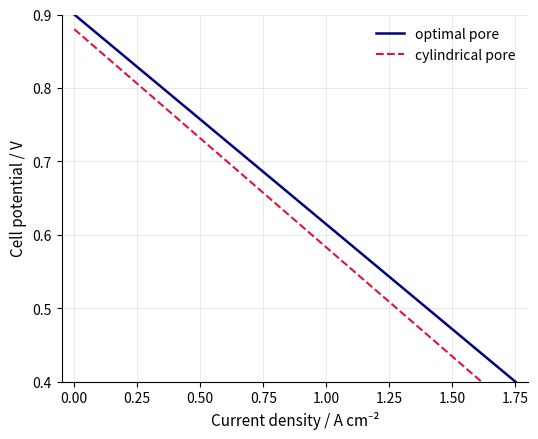

List the series in order of their peak value, lowest first.

cylindrical pore, optimal pore